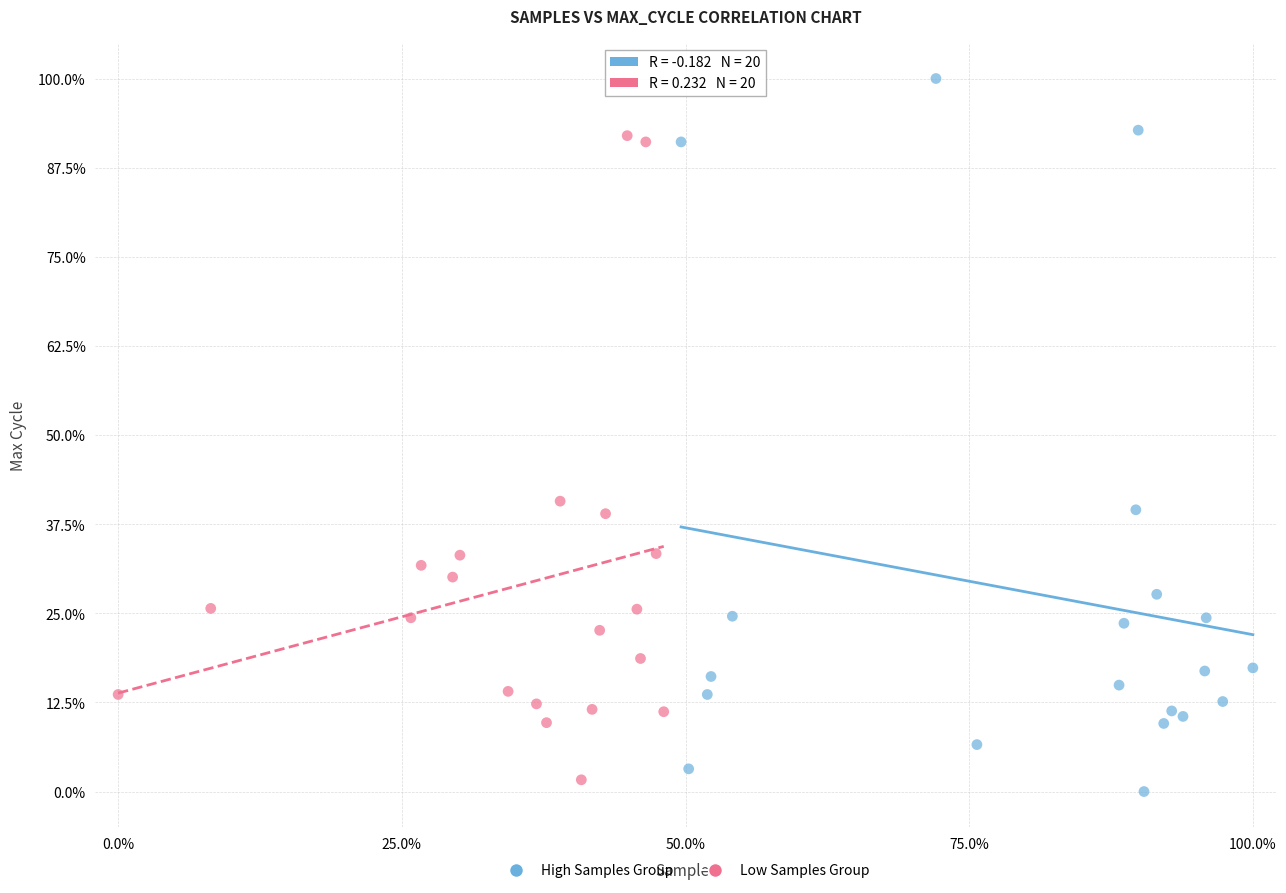

Which series contains the highest Y value?

High Samples Group